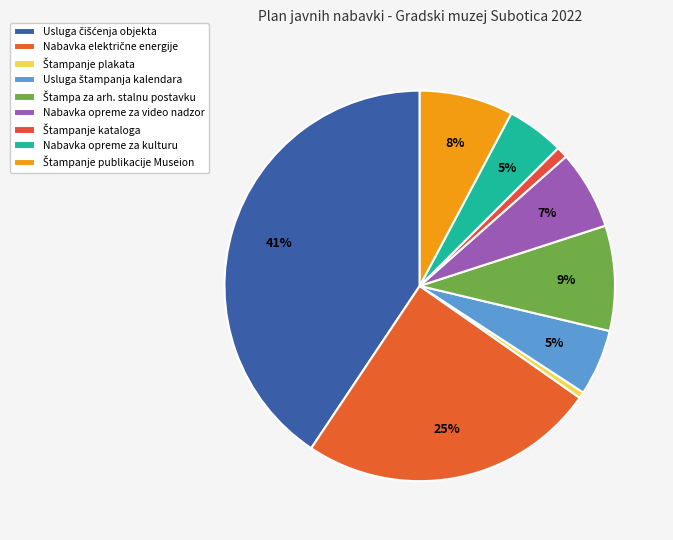

To the nearest percent, what is the average slice percentage?

11%